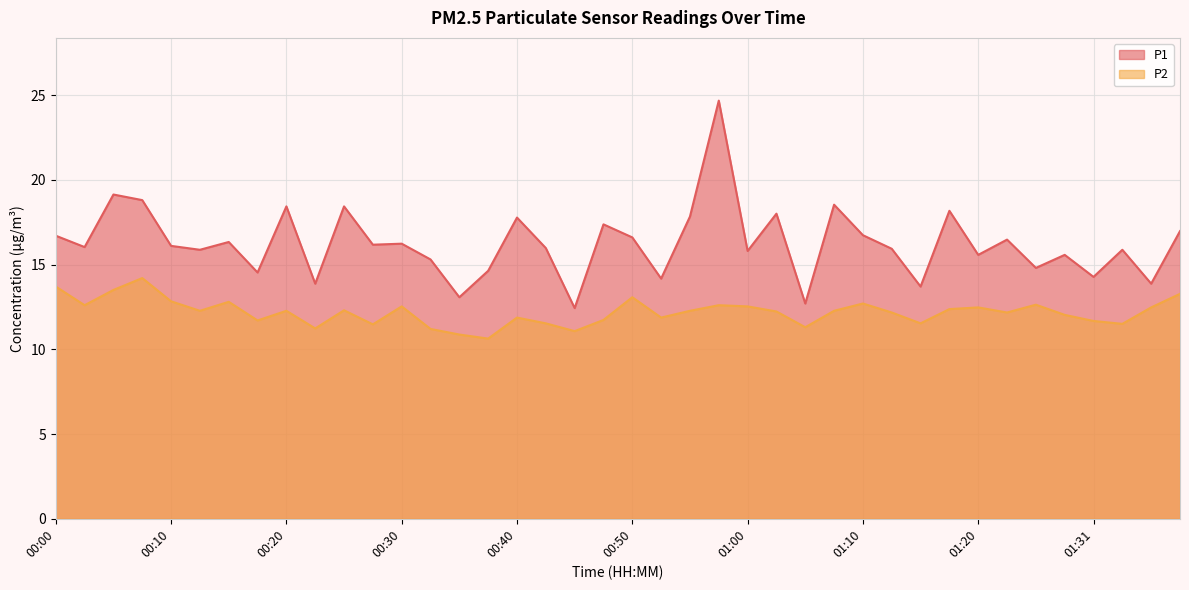

Rank the series at 00:23 from lowest to highest value.

P2, P1